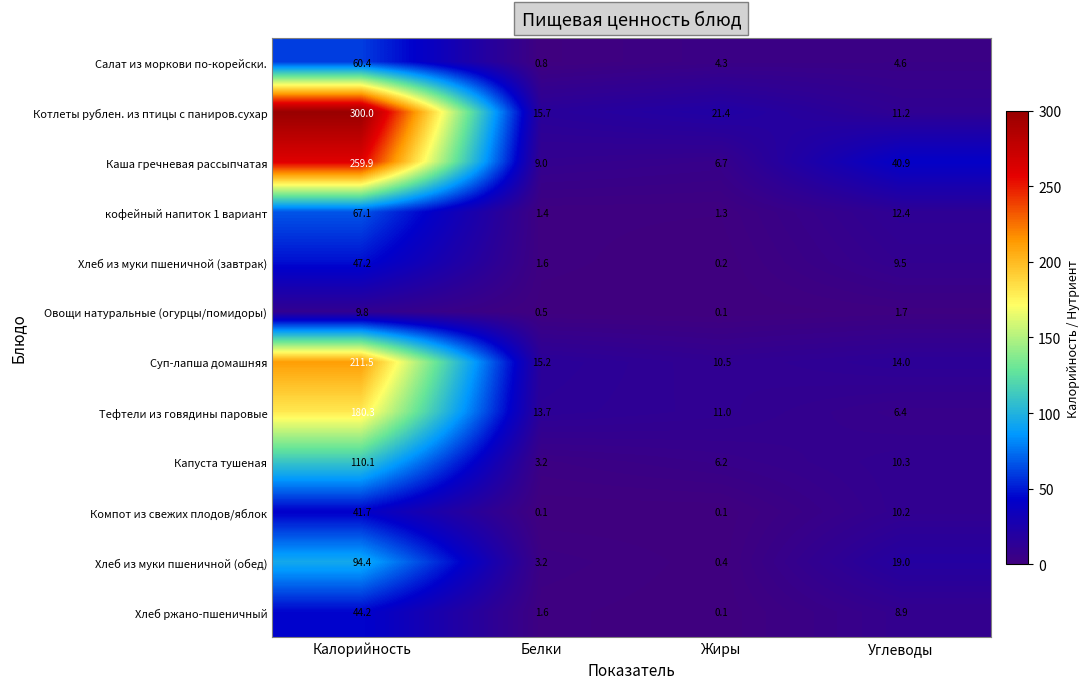

The Каша гречневая рассыпчатая series shows 346.9 at Калорийность. True or false?

False